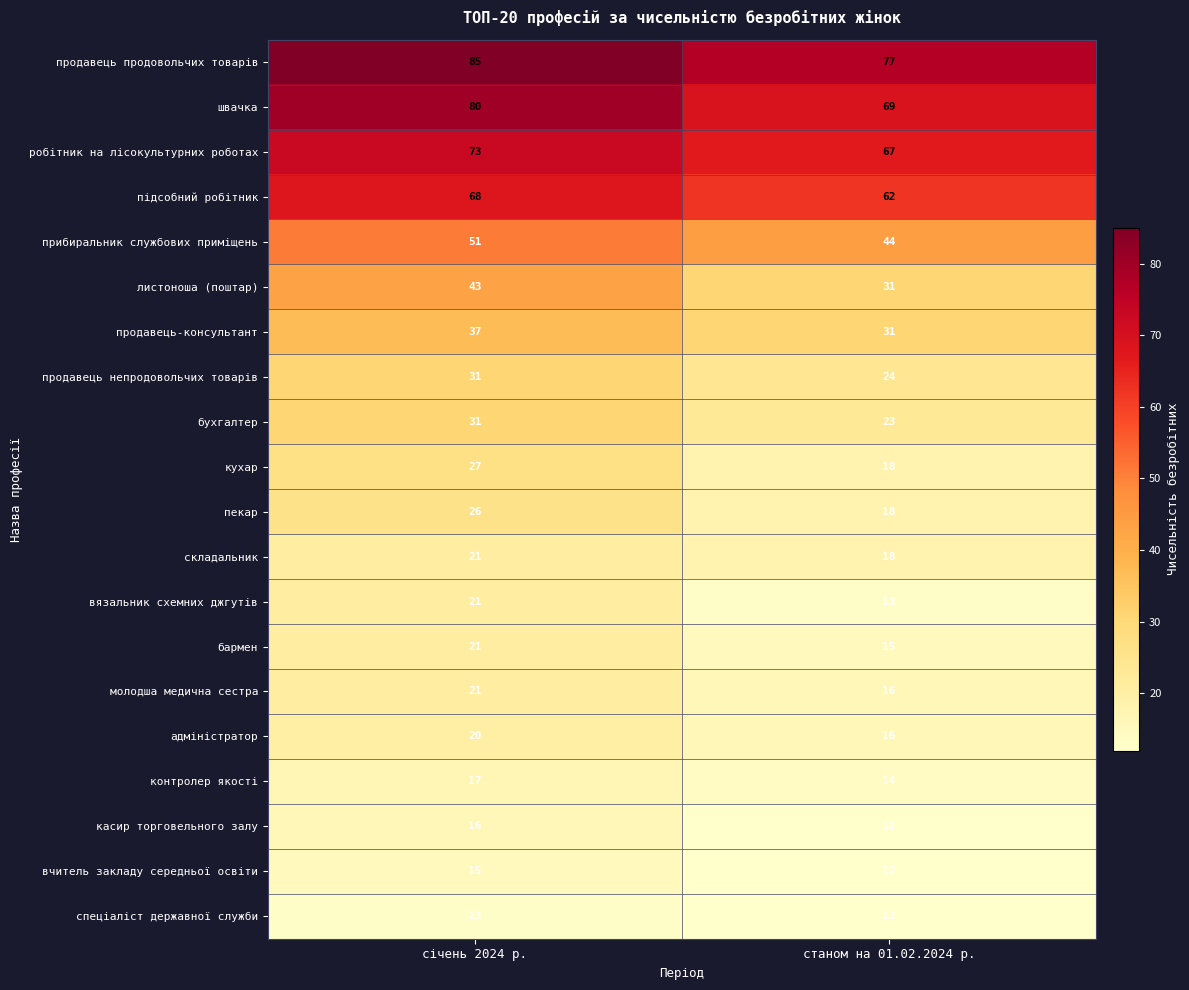

Rank the categories by пекар value from lowest to highest.

станом на 01.02.2024 р., січень 2024 р.